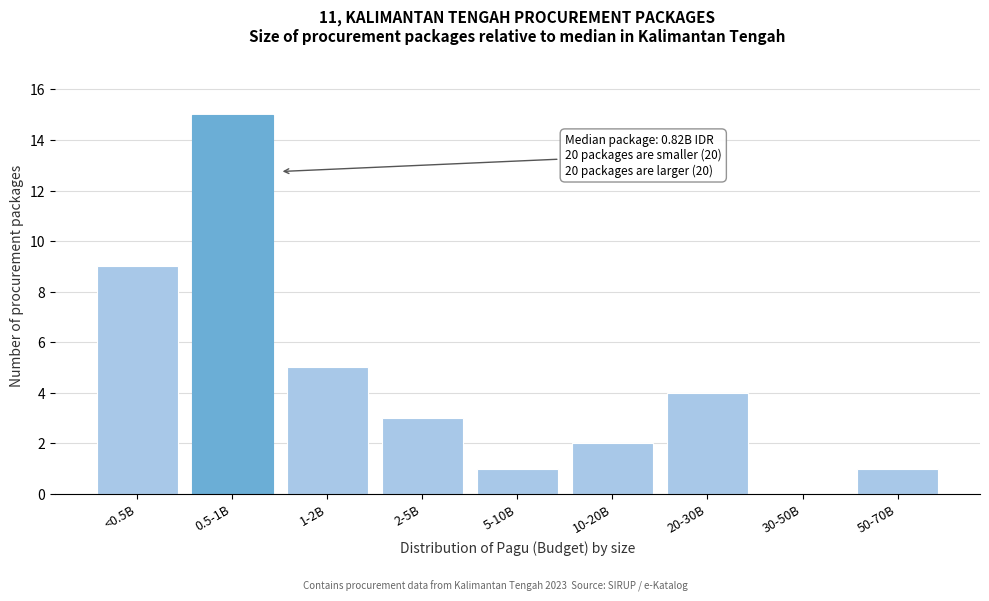

Is it true that the value at 20-30B is 7?

False